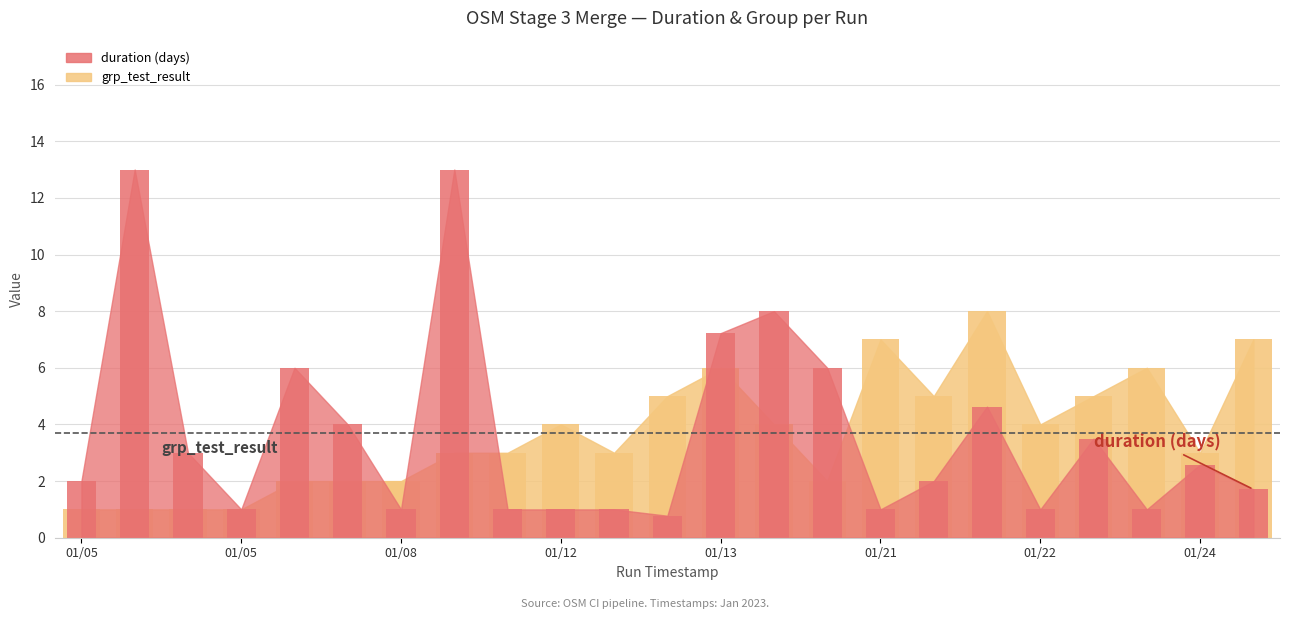

Rank the series by their maximum value, from lowest to highest.

grp_test_result, duration